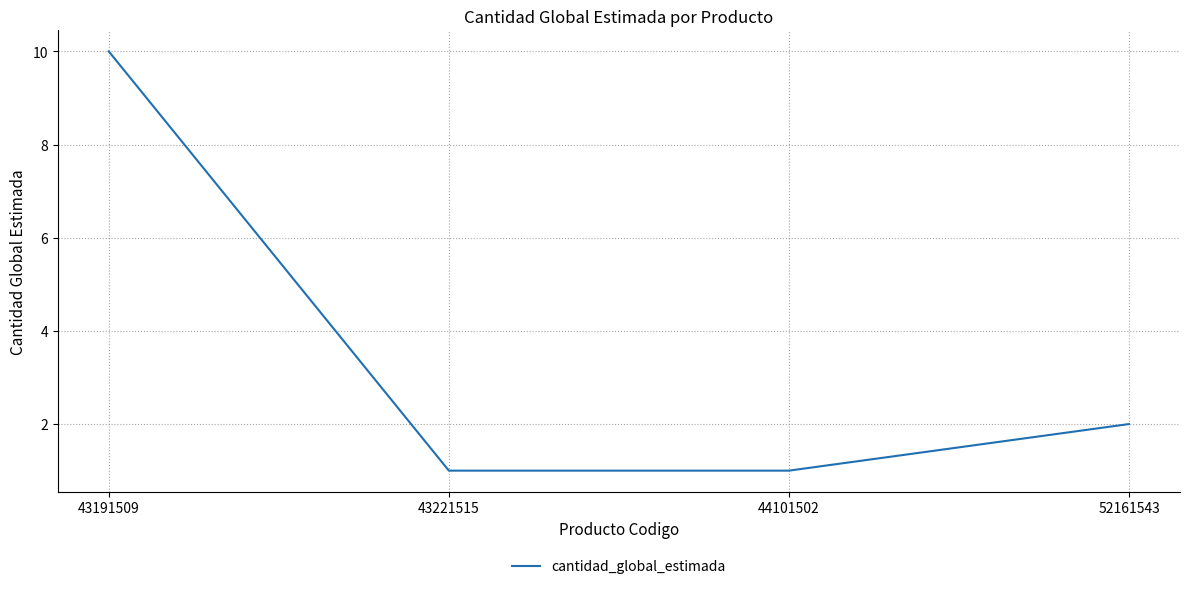

At which category does the chart reach its peak across all series?

43191509